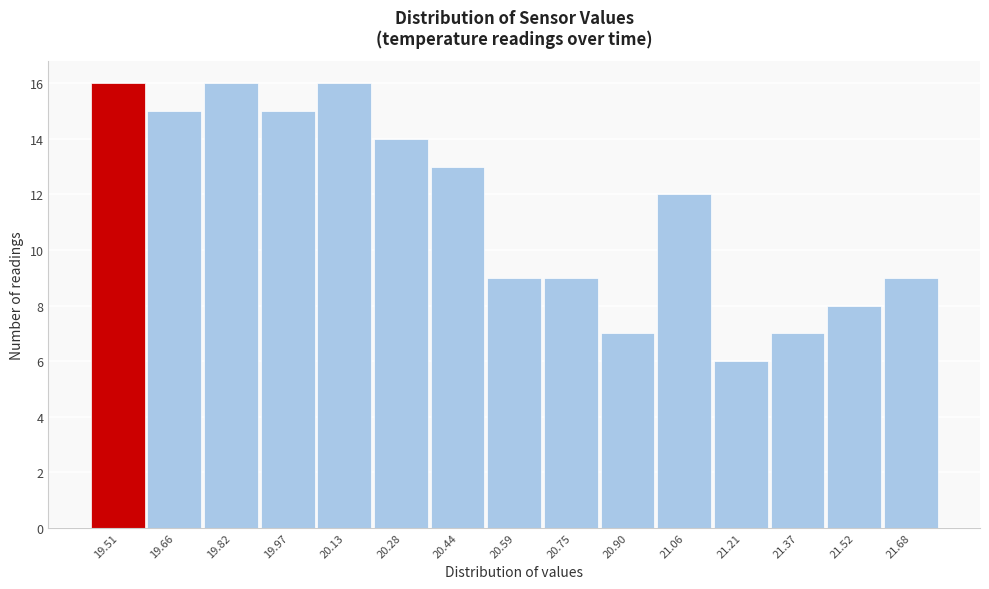

Reading left to right, transcribe all the data shown in this chart.

19.51=16	19.66=15	19.82=16	19.97=15	20.13=16	20.28=14	20.44=13	20.59=9	20.75=9	20.90=7	21.06=12	21.21=6	21.37=7	21.52=8	21.68=9